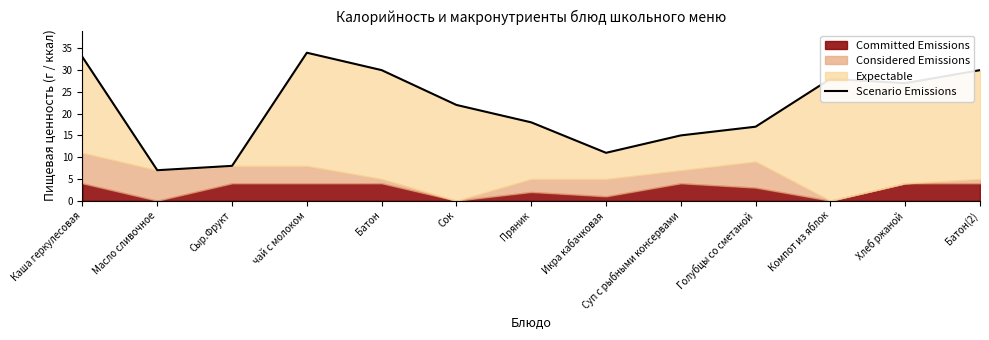

The chart shows a value of 9 at Батон(2). True or false?

False